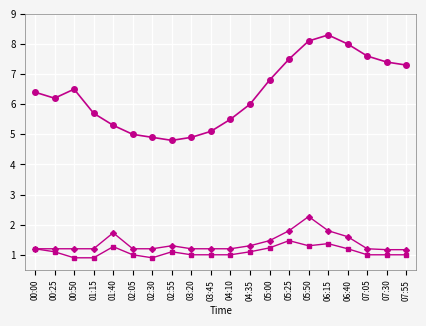

What is the label of the 4th point from the left?

01:15